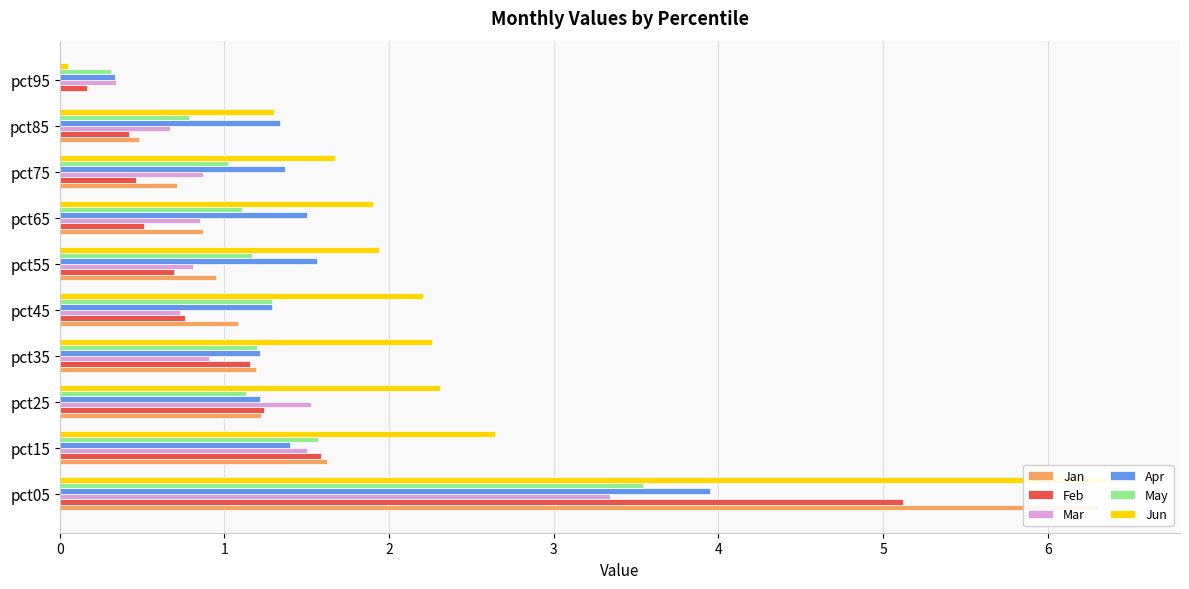

What is the difference between the maximum and second lowest values in the Feb series?

4.7